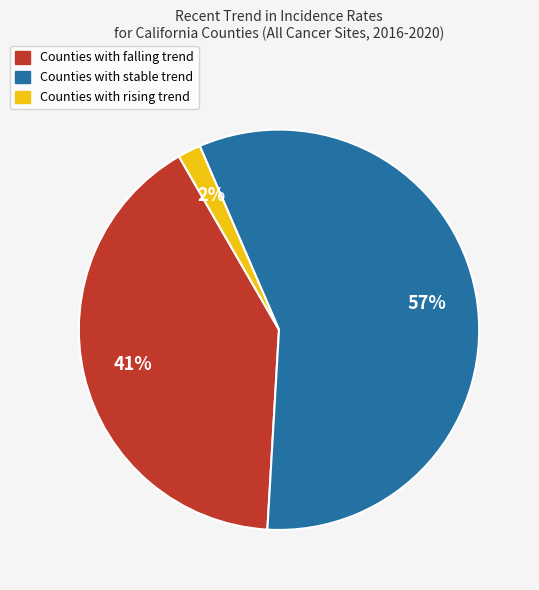

To the nearest percent, what is the average slice percentage?

33%